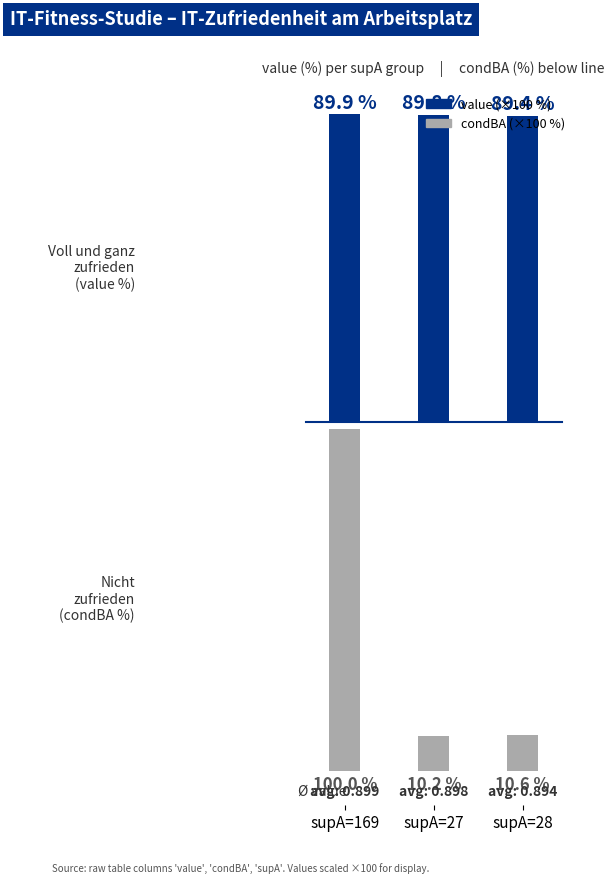

Is it true that value (scaled %) equals 89.9 at supA=169?

True